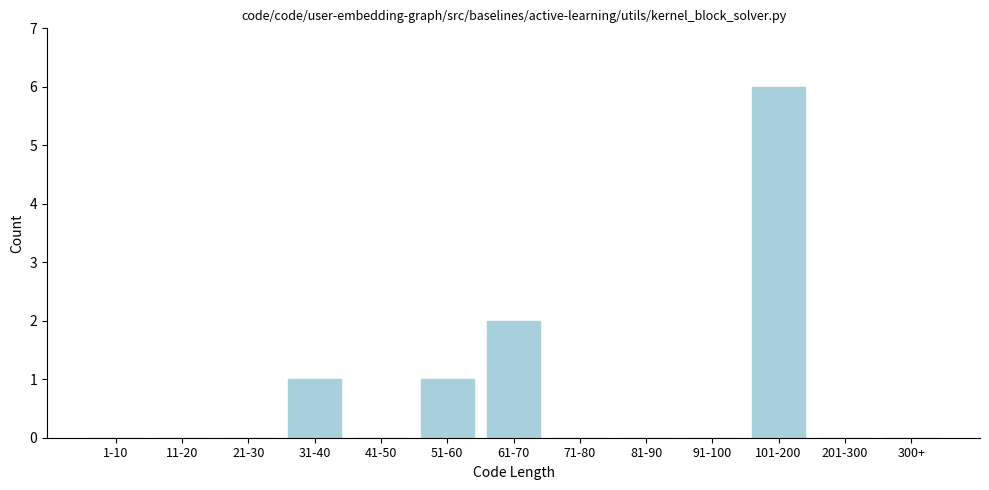

Reading right to left, extract all data points from this chart.

300+=0	201-300=0	101-200=6	91-100=0	81-90=0	71-80=0	61-70=2	51-60=1	41-50=0	31-40=1	21-30=0	11-20=0	1-10=0